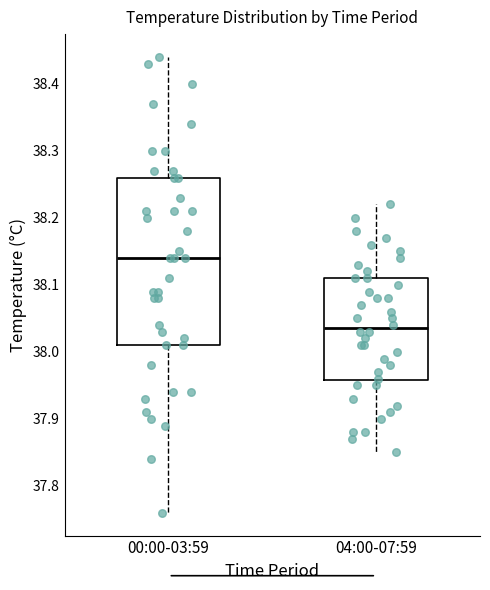

Reading left to right, read every box against the y-axis: the position of its median line, the range the box covers, and the ends of its whiskers. The values are not printed on the chart, so give them approximately, as read against the axis.

00:00-03:59: median 38.14, box 38.01 to 38.26, whiskers 37.76 to 38.44
04:00-07:59: median 38.04, box 37.96 to 38.11, whiskers 37.85 to 38.22